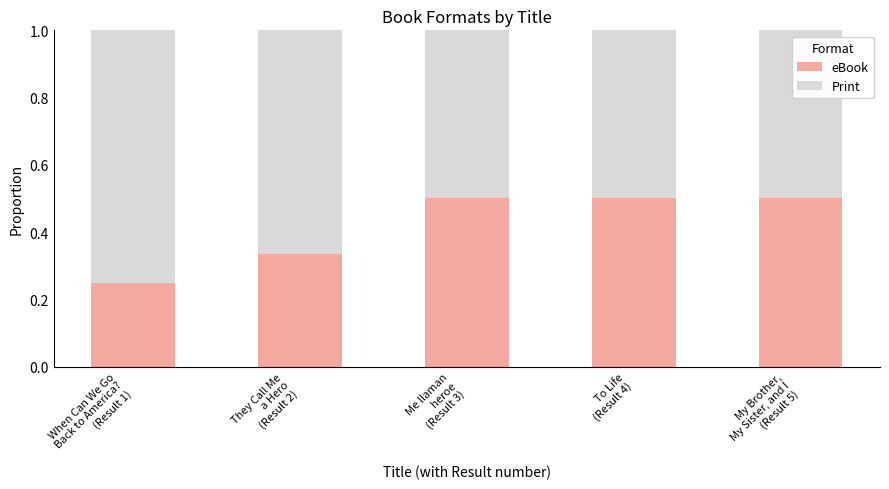

What is the maximum value for eBook?

0.5